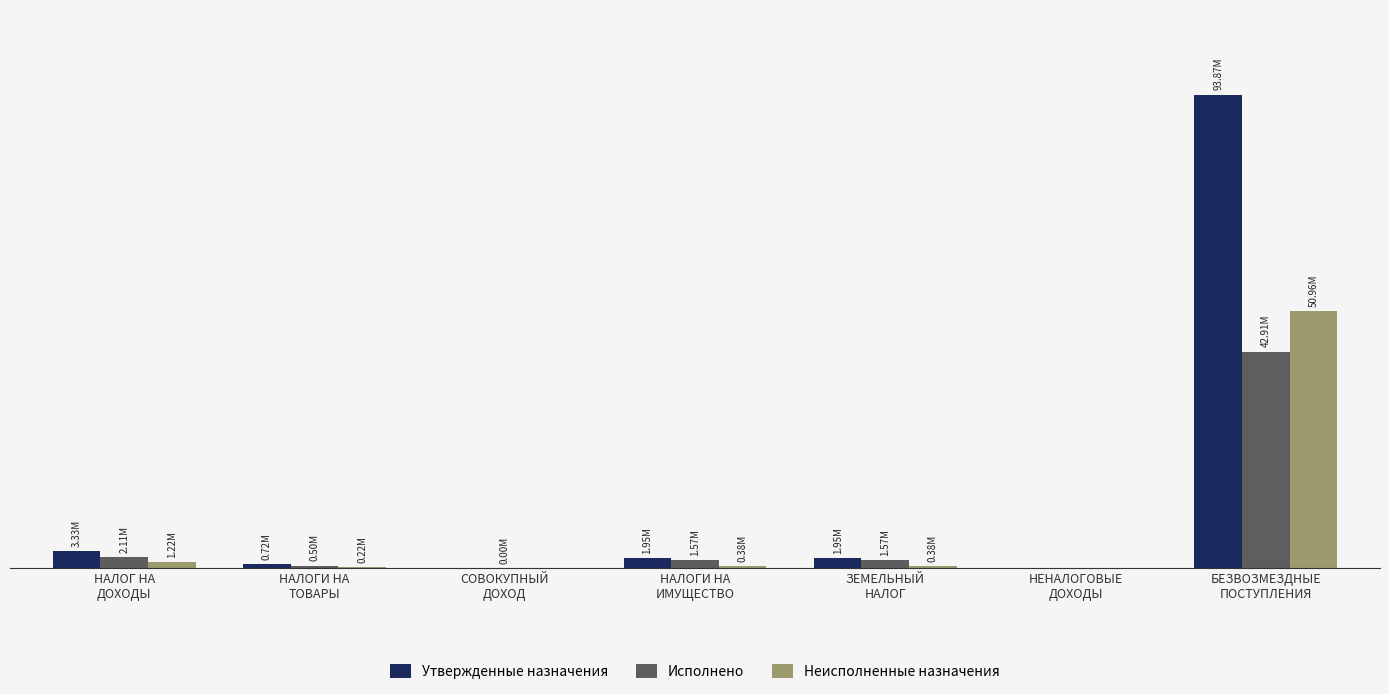

Are the bars grouped side by side (vs. stacked)?

Yes